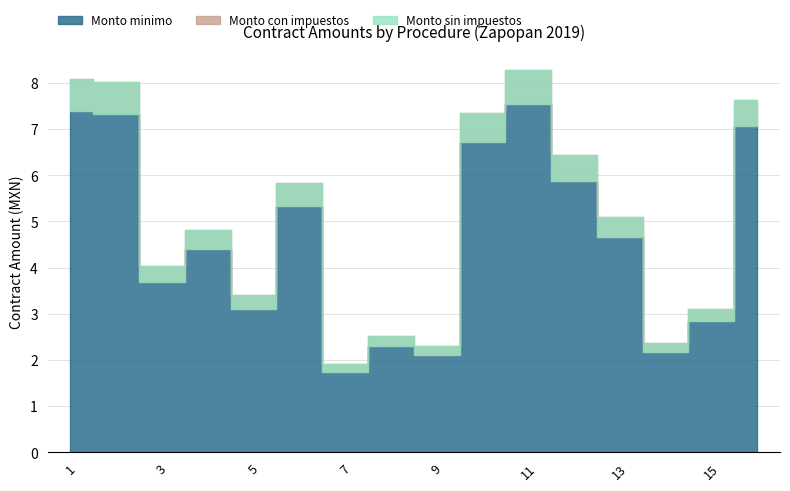

True or false: Monto con impuestos and Monto minimo intersect in this chart.

False